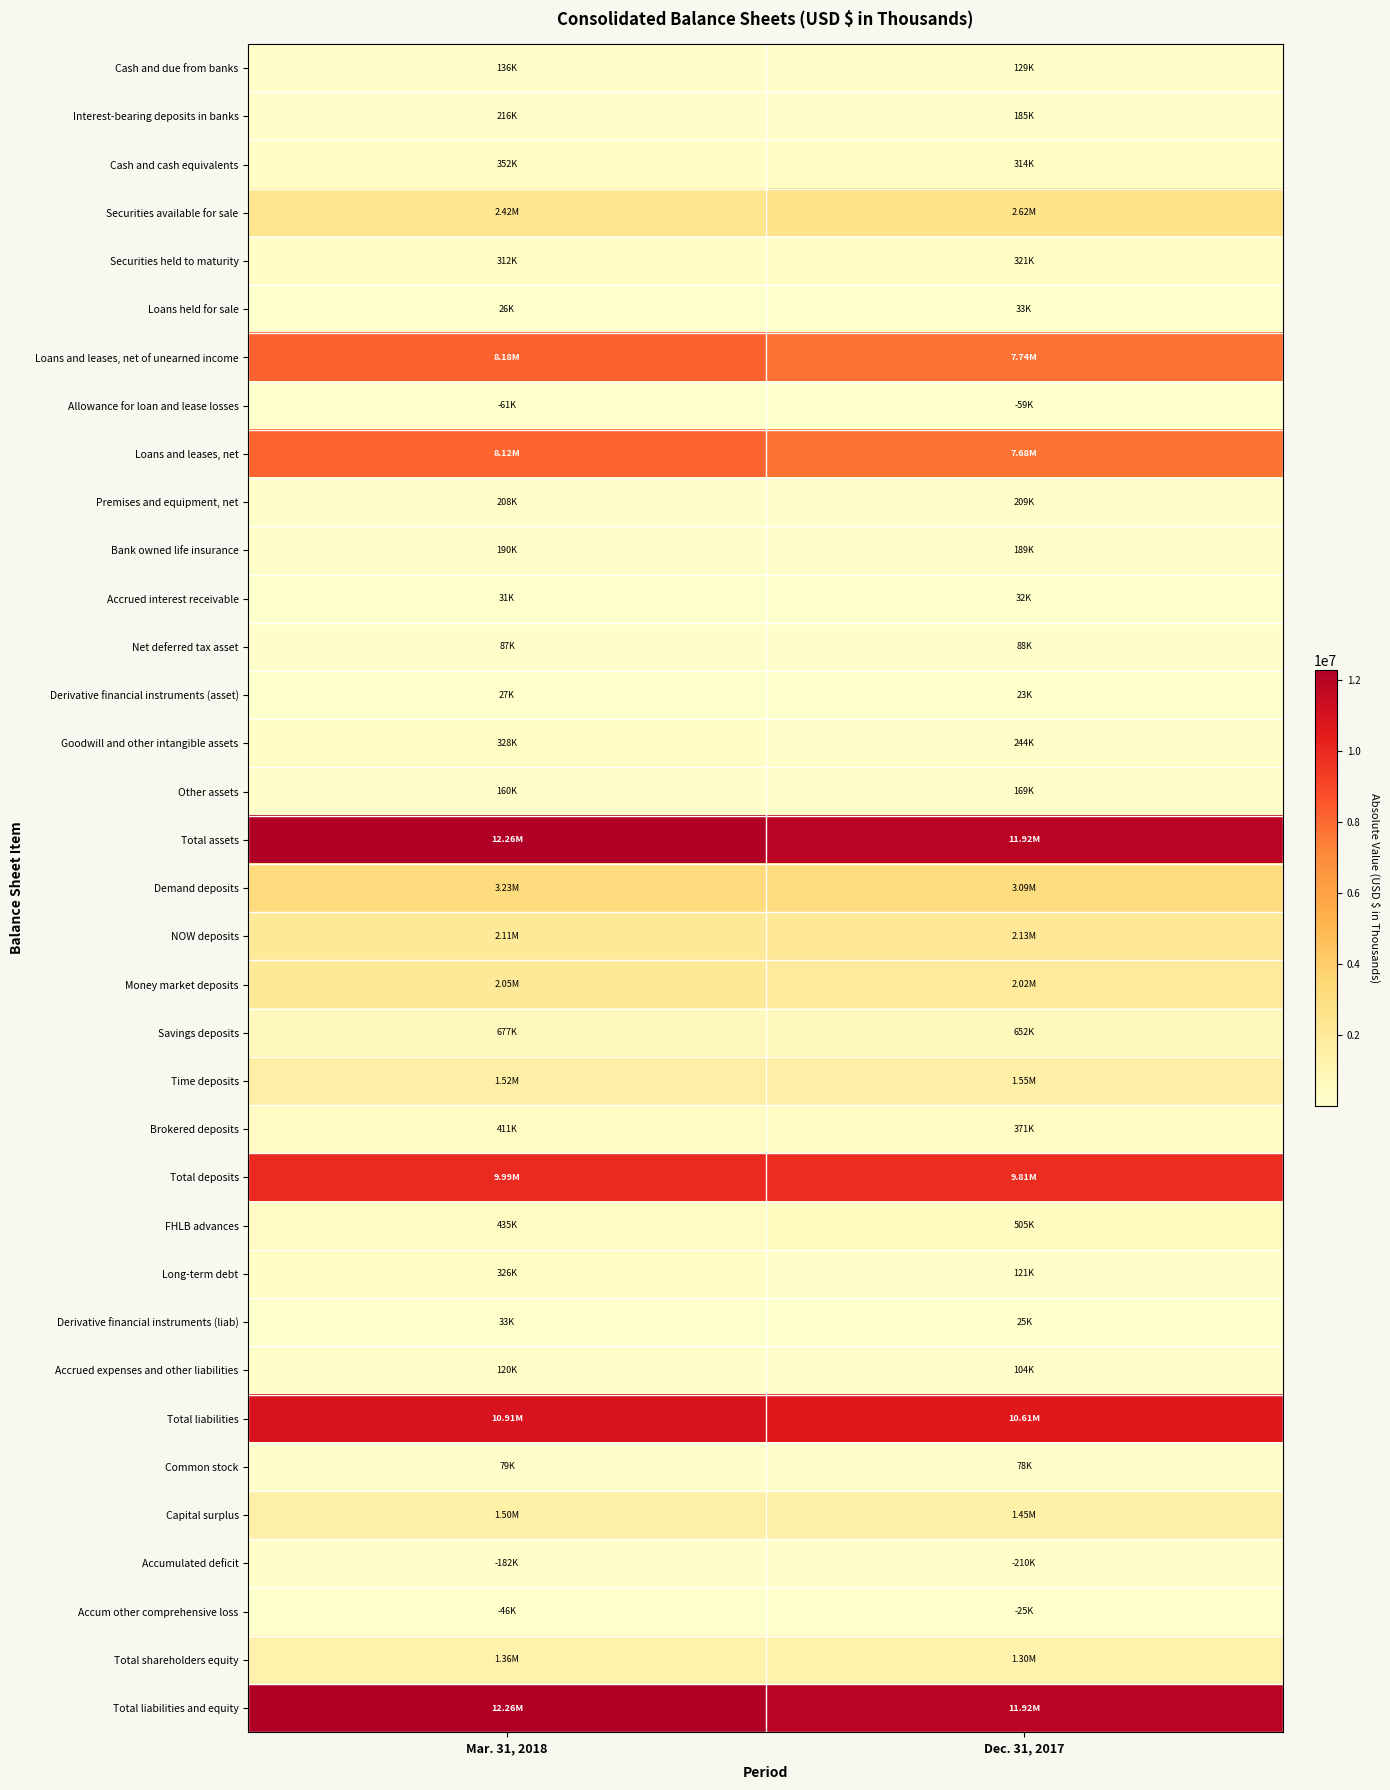

Between Mar. 31, 2018 and Dec. 31, 2017, which is larger?

Mar. 31, 2018